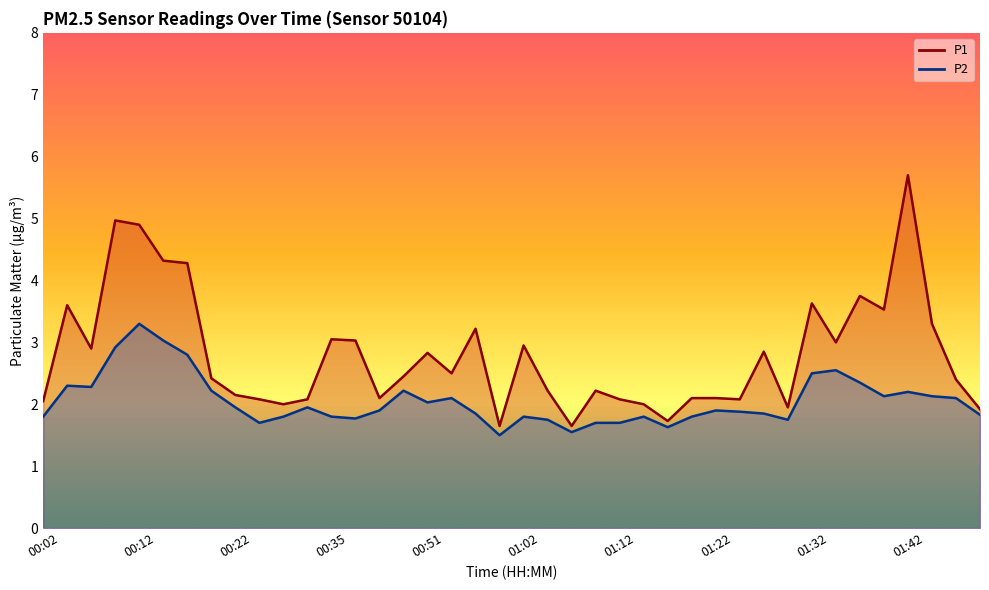

The P2 series shows 2.8 at 01:29. True or false?

False